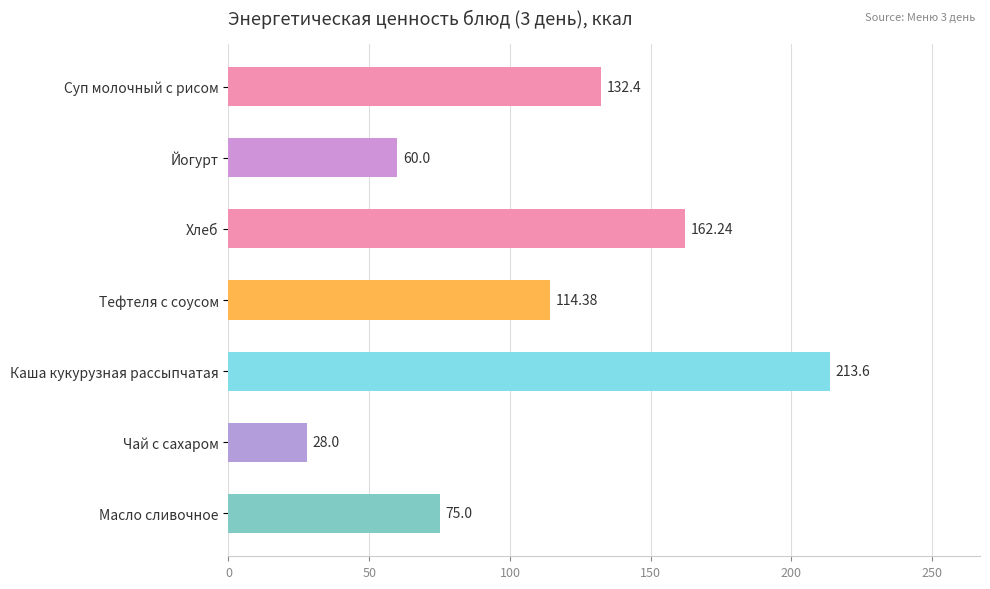

What is the average value?

112.2